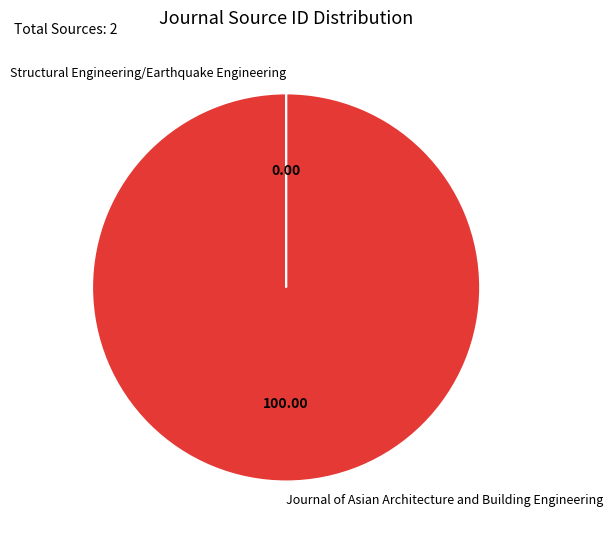

What is the largest slice in the pie chart?

Journal of Asian Architecture and Building Engineering